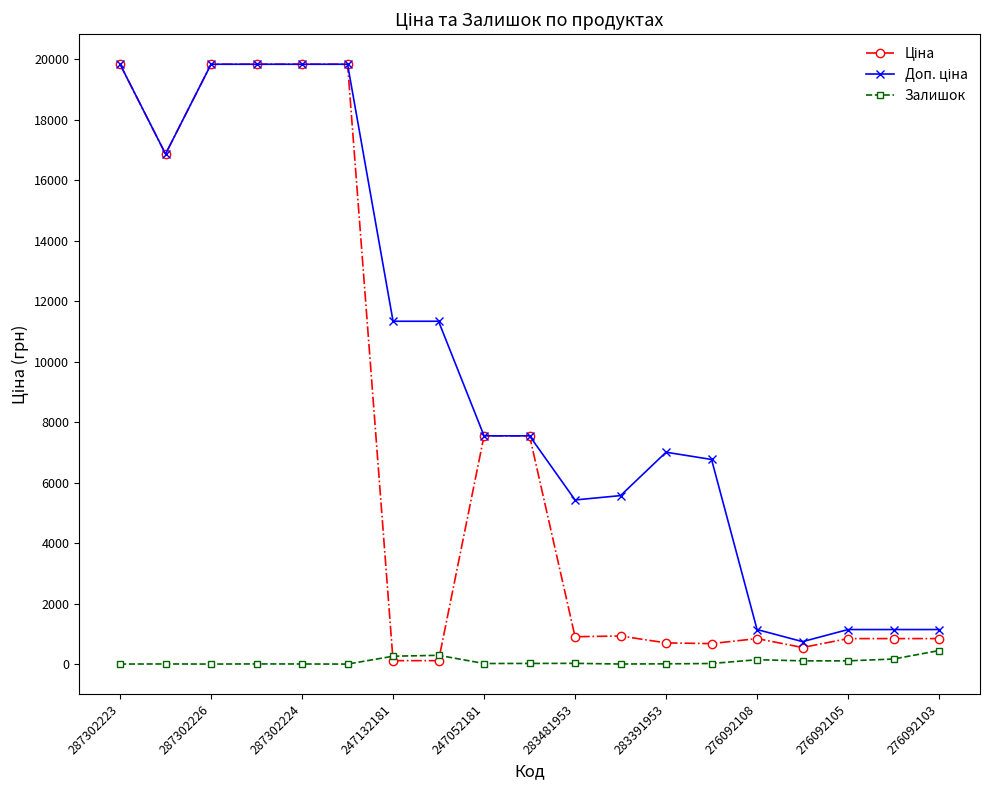

What is the maximum value for Залишок?

446.0